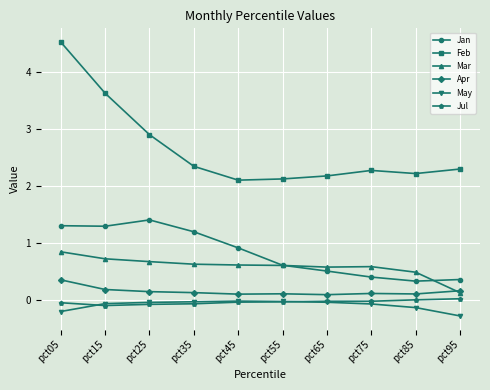

Which series has the largest total across all categories?

Feb